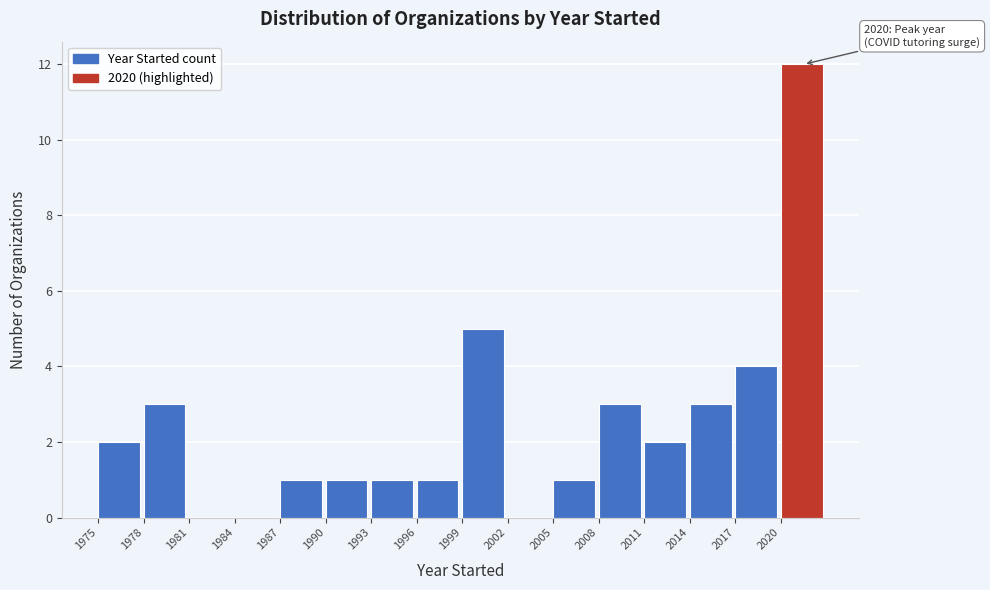

Over which range of the x-axis is the bar tallest?

2020 to 2023